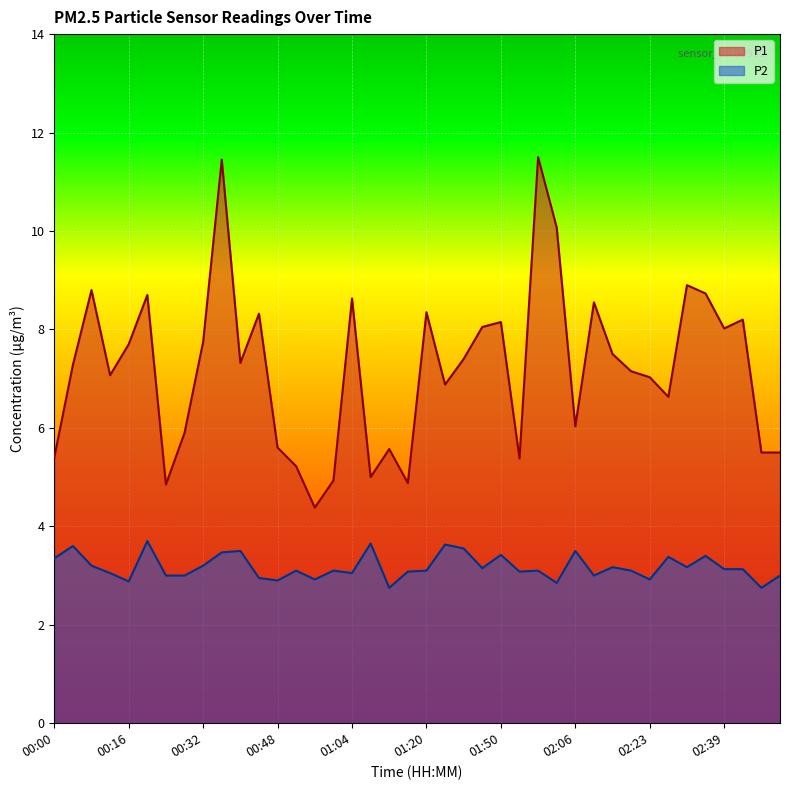

How many lines are shown in the chart?

2